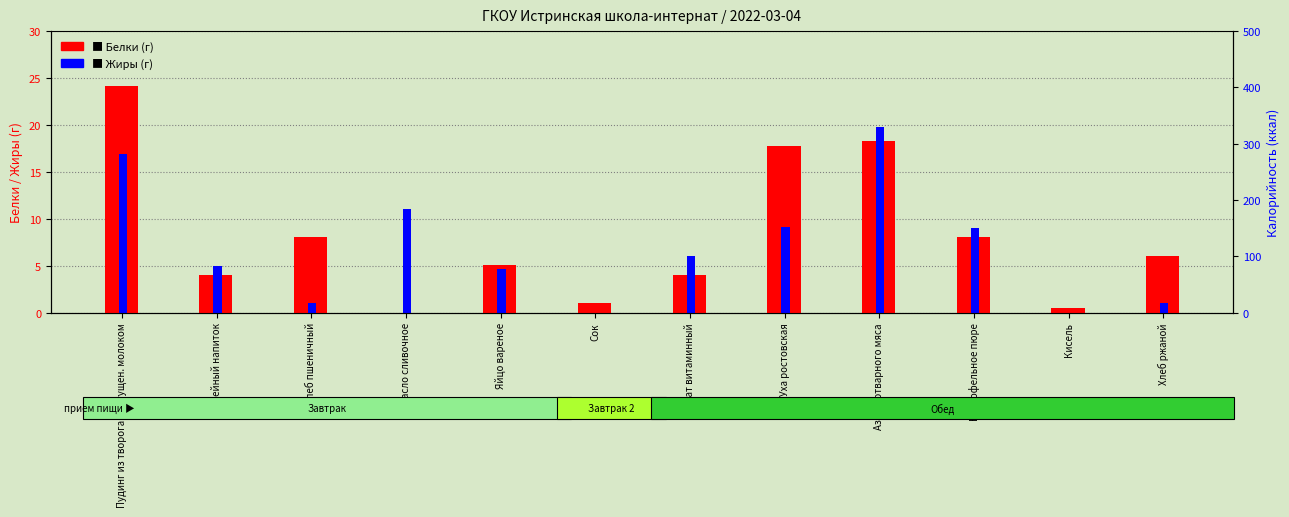

At which category is the sum across all series the highest?

Пудинг из творога со сгущен. молоком